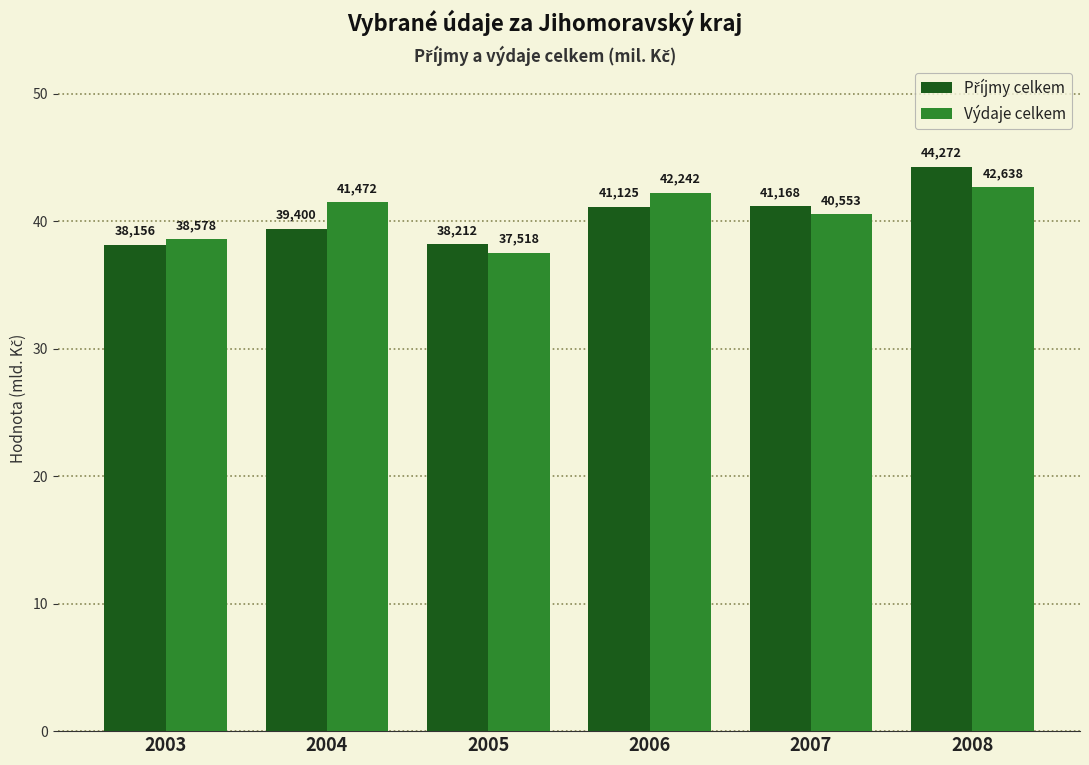

The value of Výdaje celkem at 2008 is 42638.0. True or false?

True